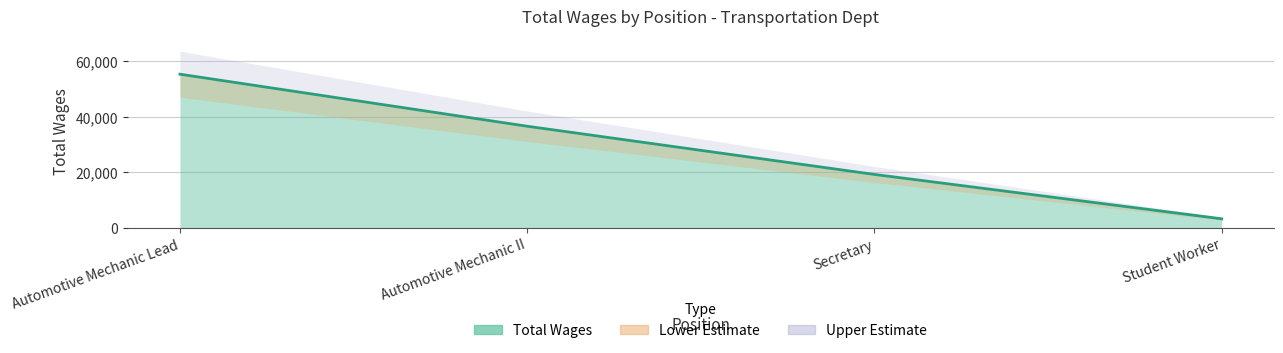

What is the difference between the maximum and second lowest values?

36086